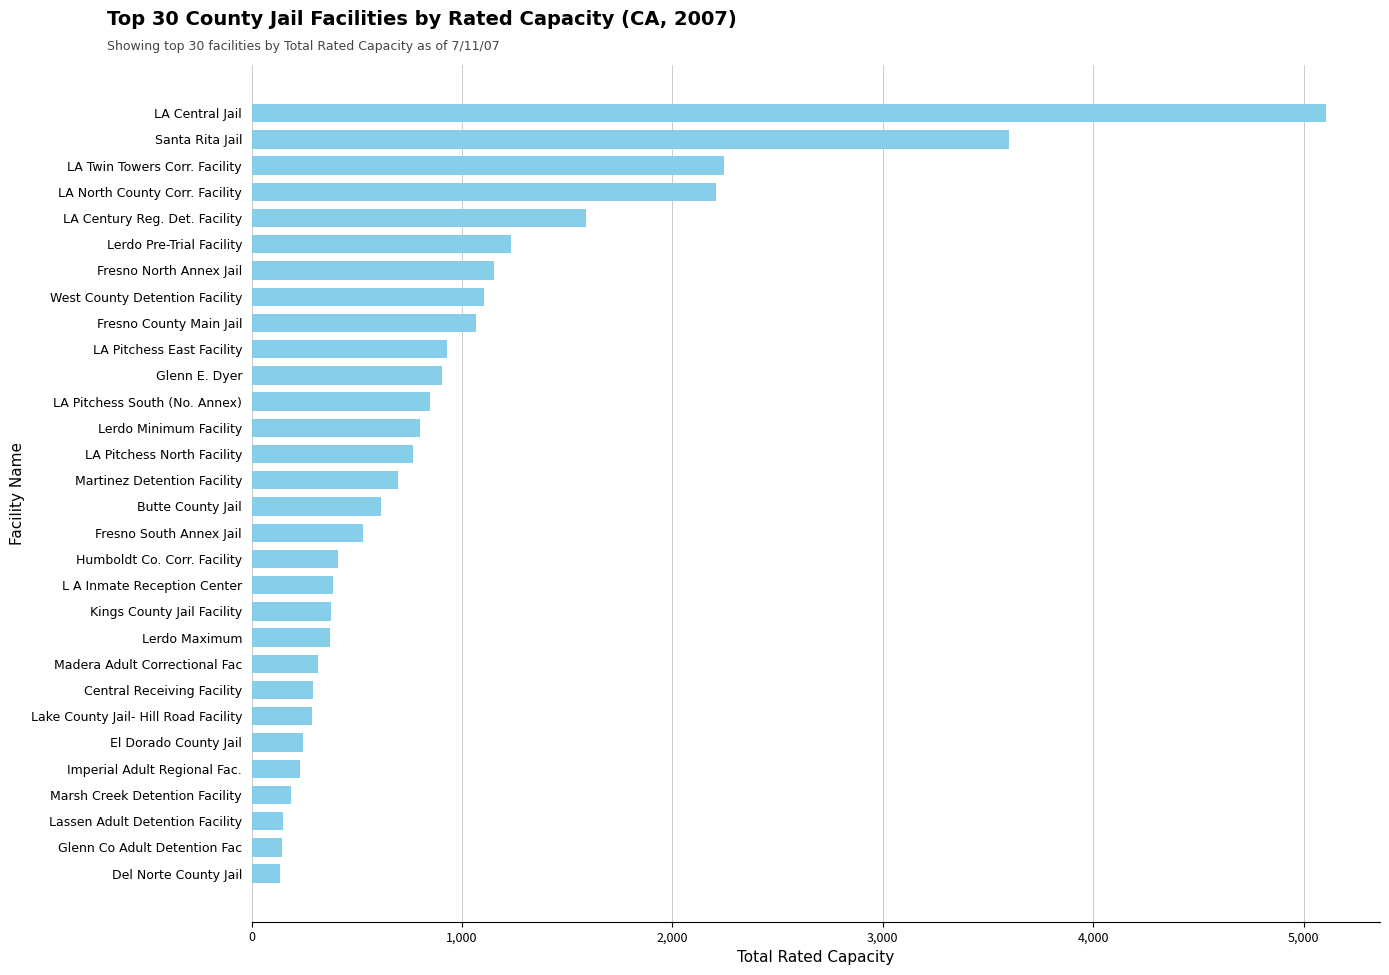

Which has a higher value, Martinez Detention Facility or L A Inmate Reception Center?

Martinez Detention Facility